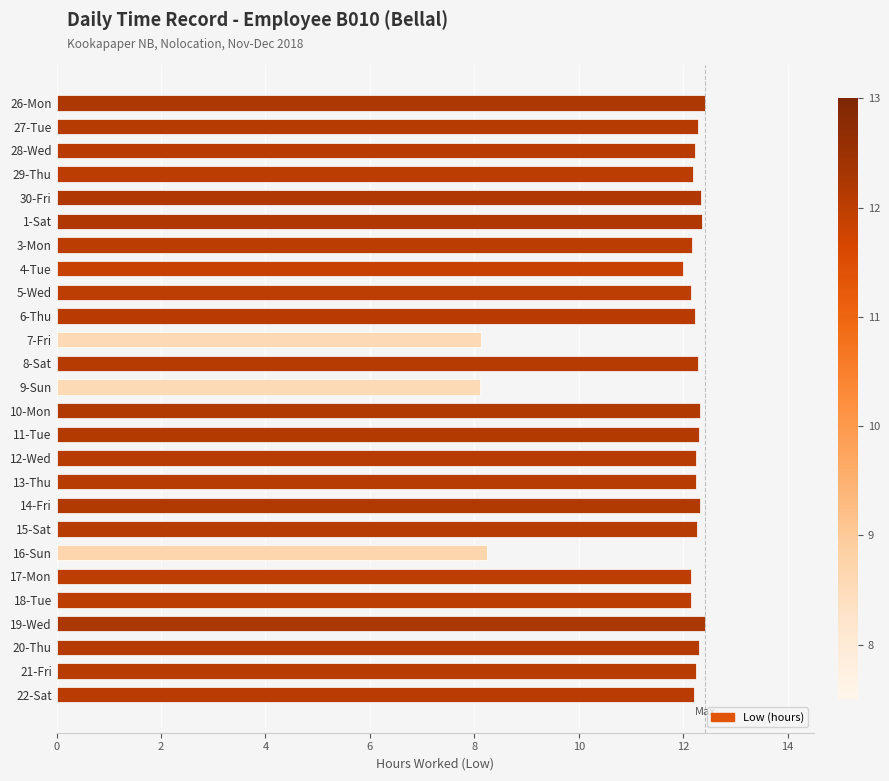

Approximately how many times larger is the value at 28-Wed compared to 10-Mon?

1.0